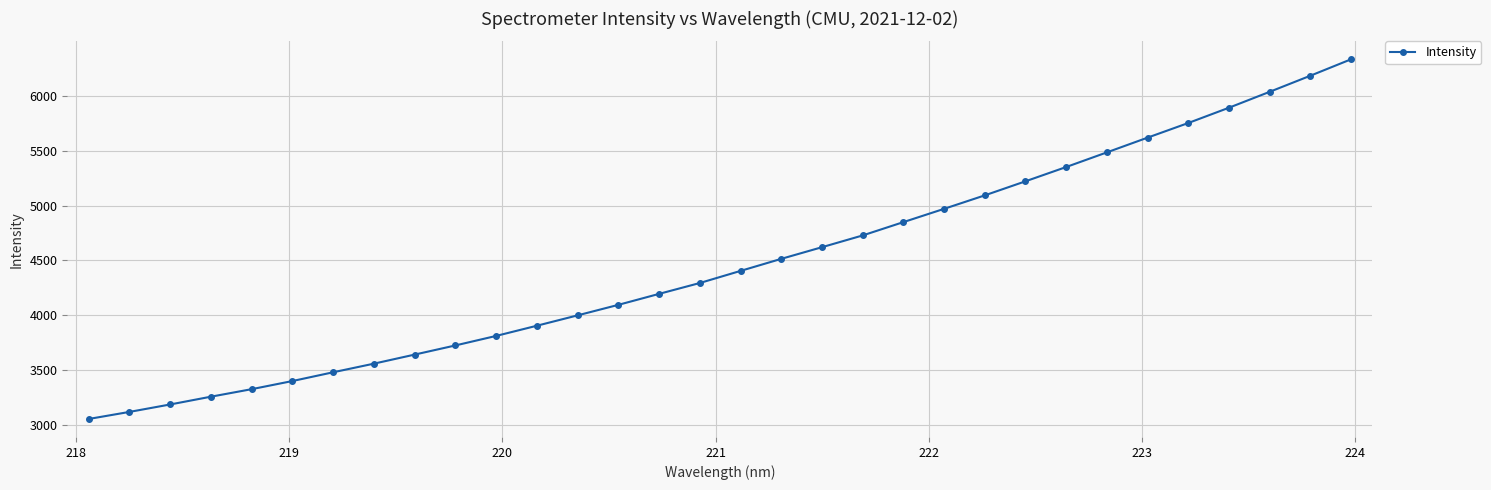

What is the maximum value shown in the chart?

6332.8